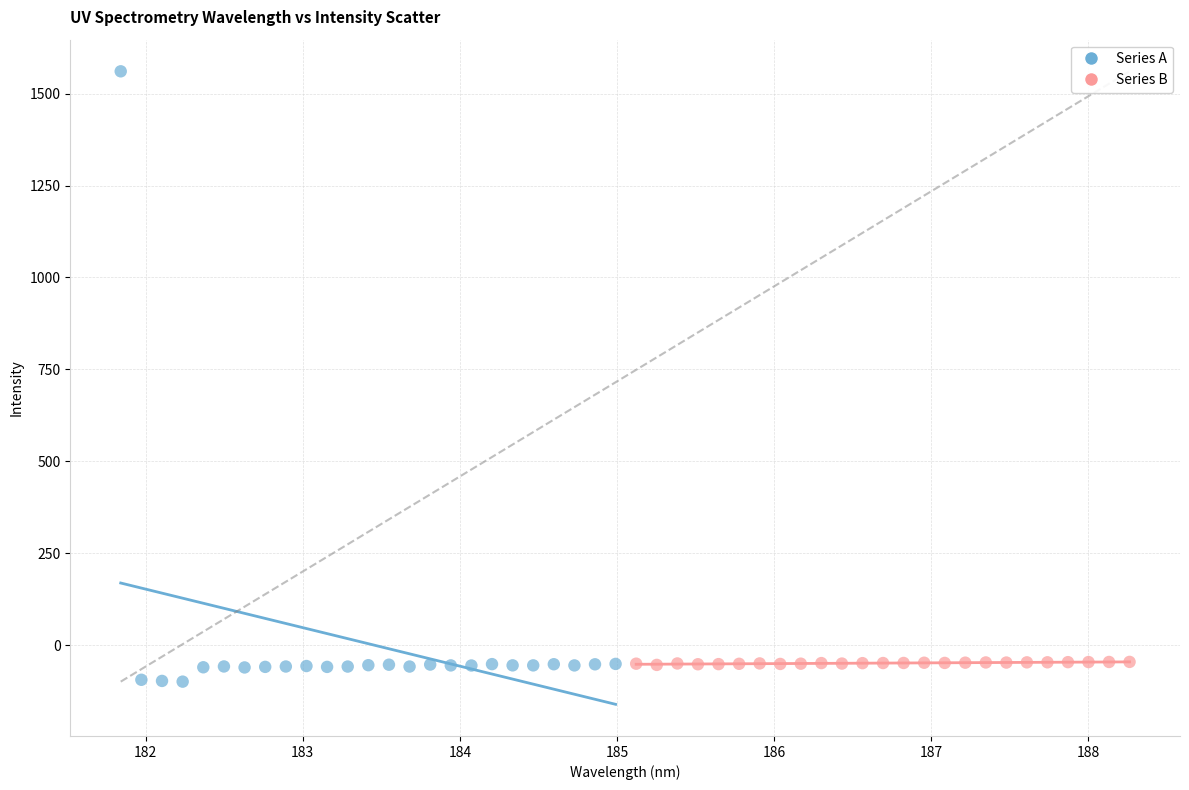

Which series has the widest spread of Y values?

Series A